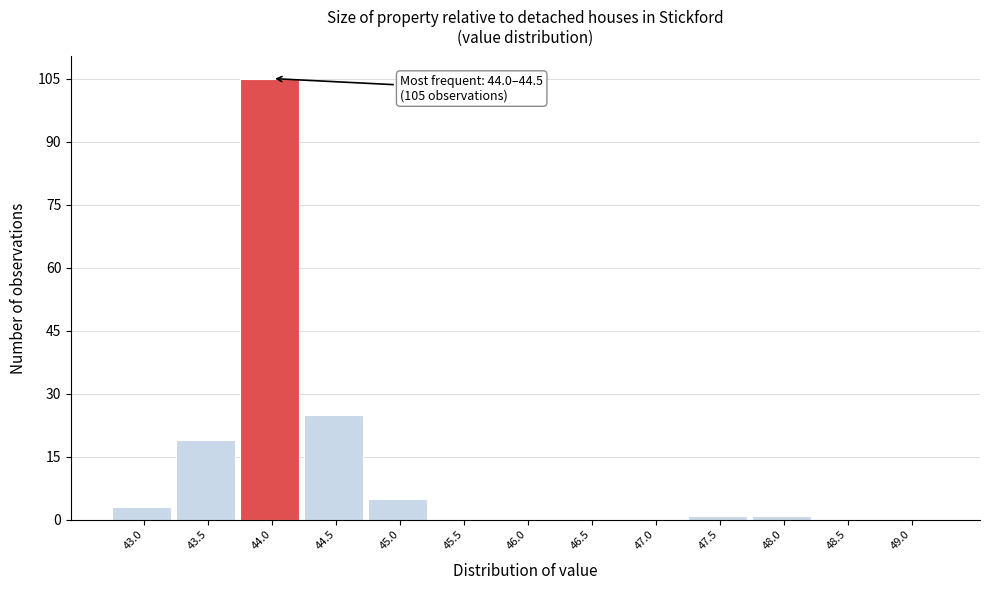

Reading left to right, extract all data points from this chart.

43.0=3	43.5=19	44.0=105	44.5=25	45.0=5	45.5=0	46.0=0	46.5=0	47.0=0	47.5=1	48.0=1	48.5=0	49.0=0